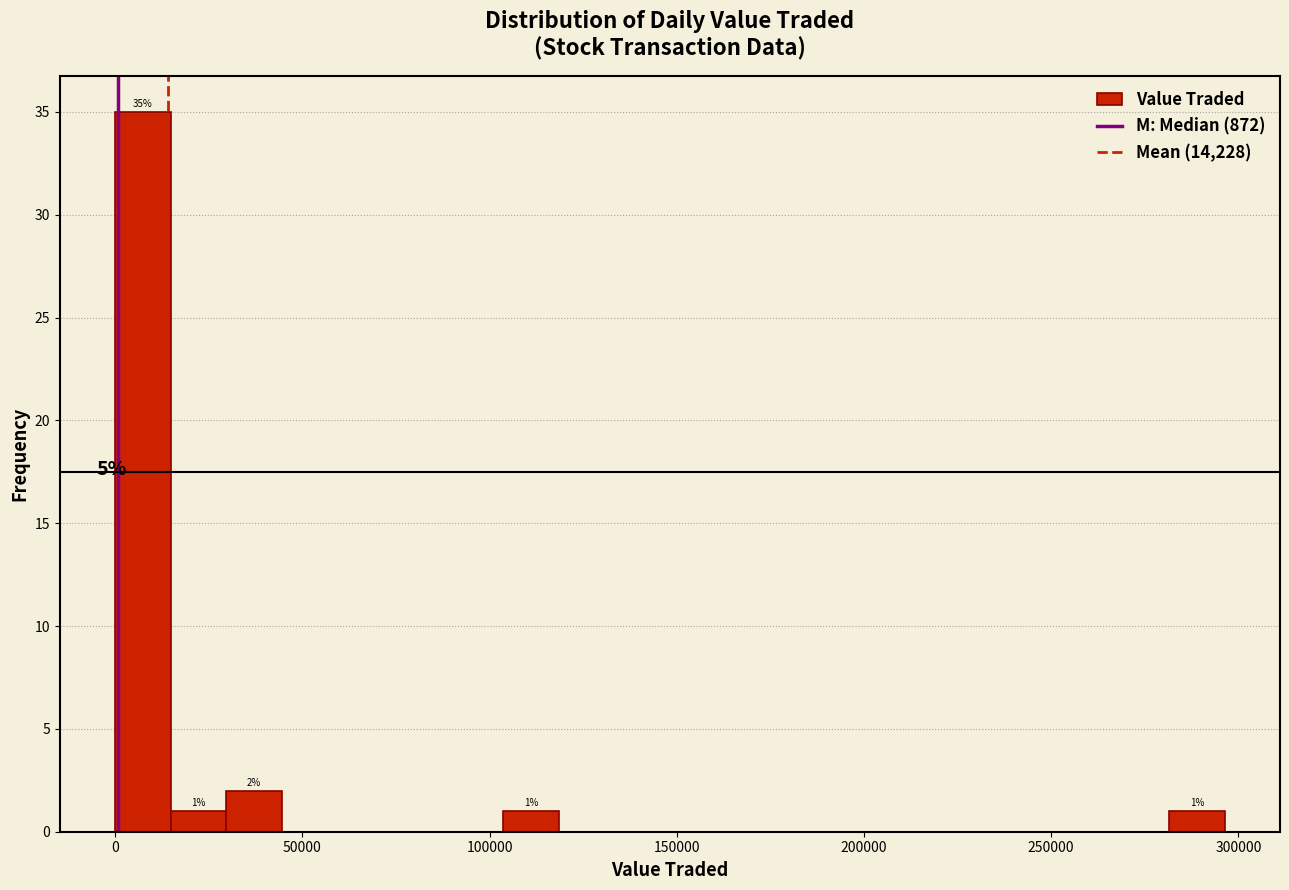

Read against the x-axis, roughly where is the centre of the tallest bar?

5000